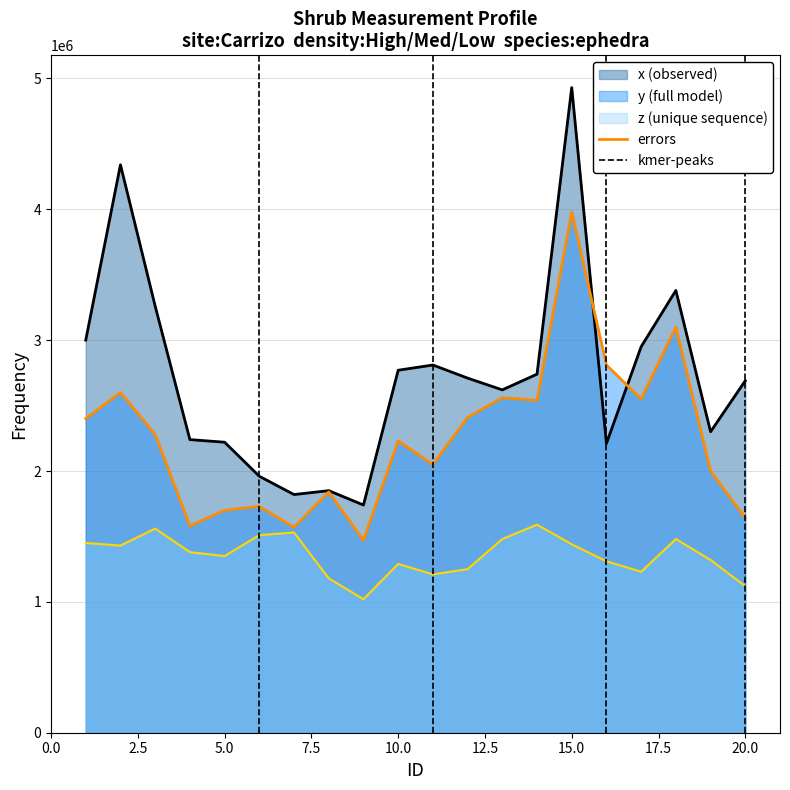

Is the value of y at 11 greater than the value of x at 1?

No